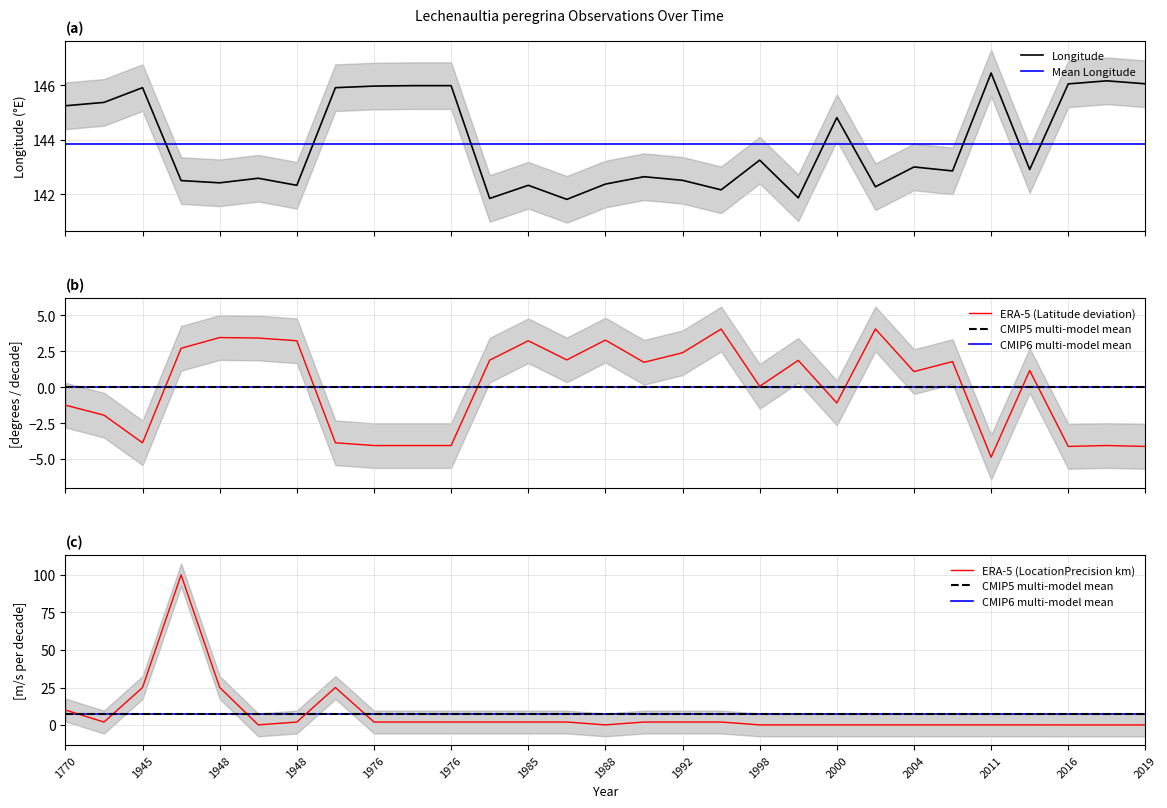

What is the lowest value of the Longitude series?

141.8